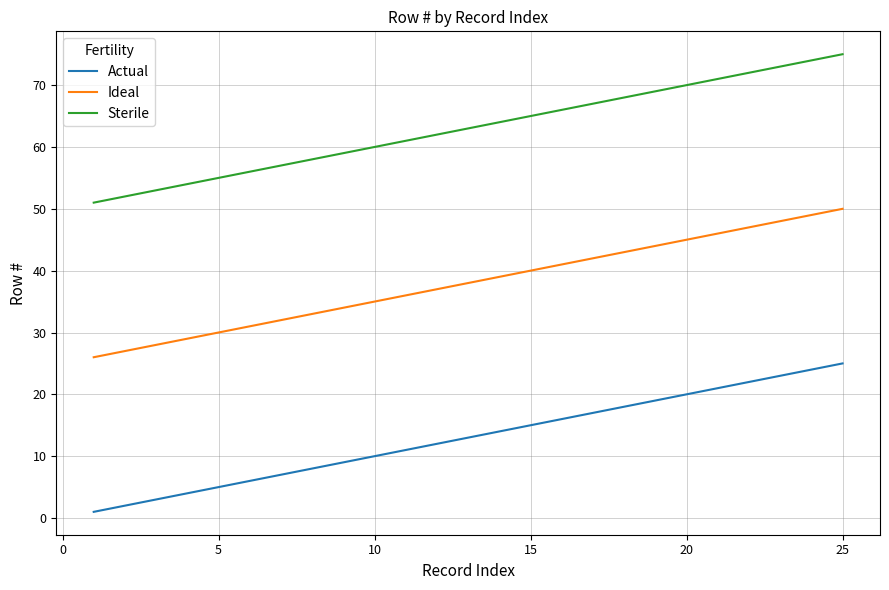

What is the average value of the Actual series?

13